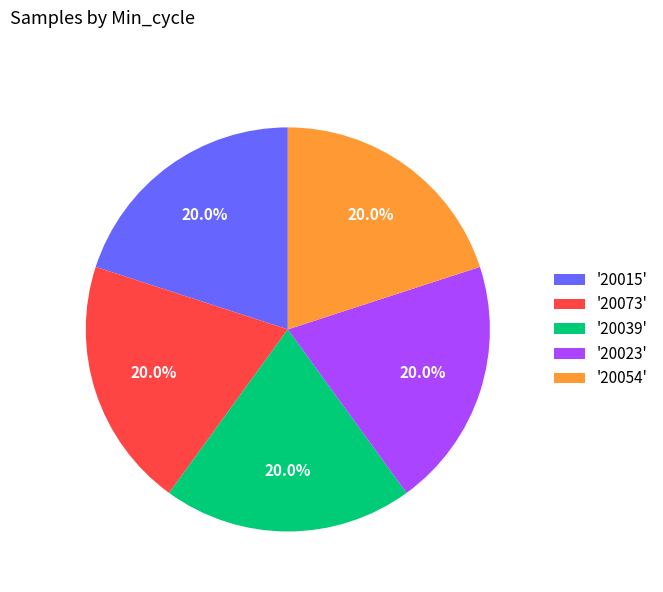

What is the ratio of the value at '20039' to the value at '20015'?

1.0